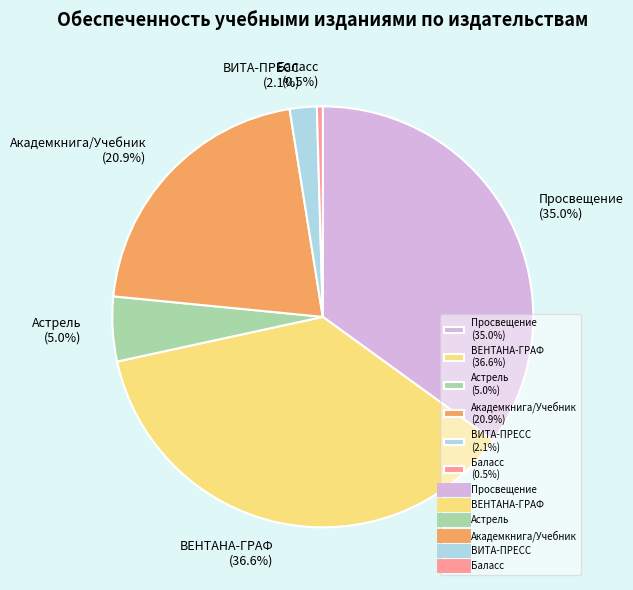

Rank the categories by value from highest to lowest.

ВЕНТАНА-ГРАФ (36.6%), Просвещение (35.0%), Академкнига/Учебник (20.9%), Астрель (5.0%), ВИТА-ПРЕСС (2.1%), Баласс (0.5%)